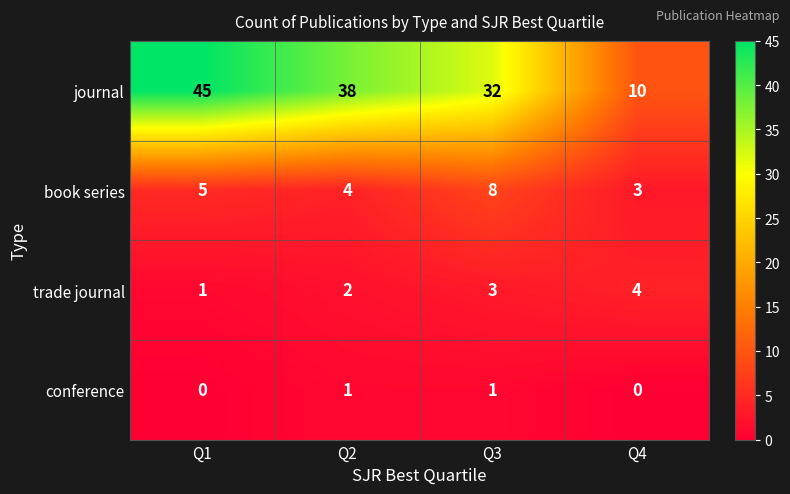

How many conference values are between 0 and 1?

4